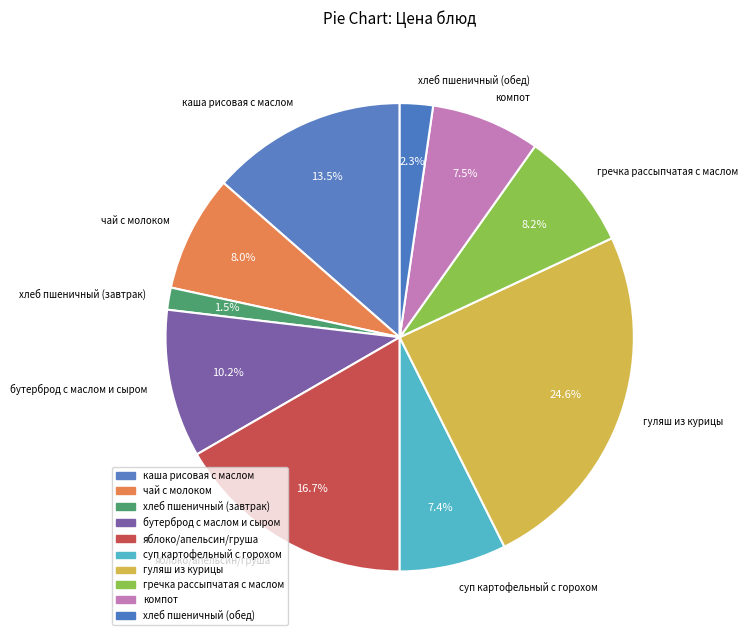

Which category has the biggest portion of the pie?

гуляш из курицы